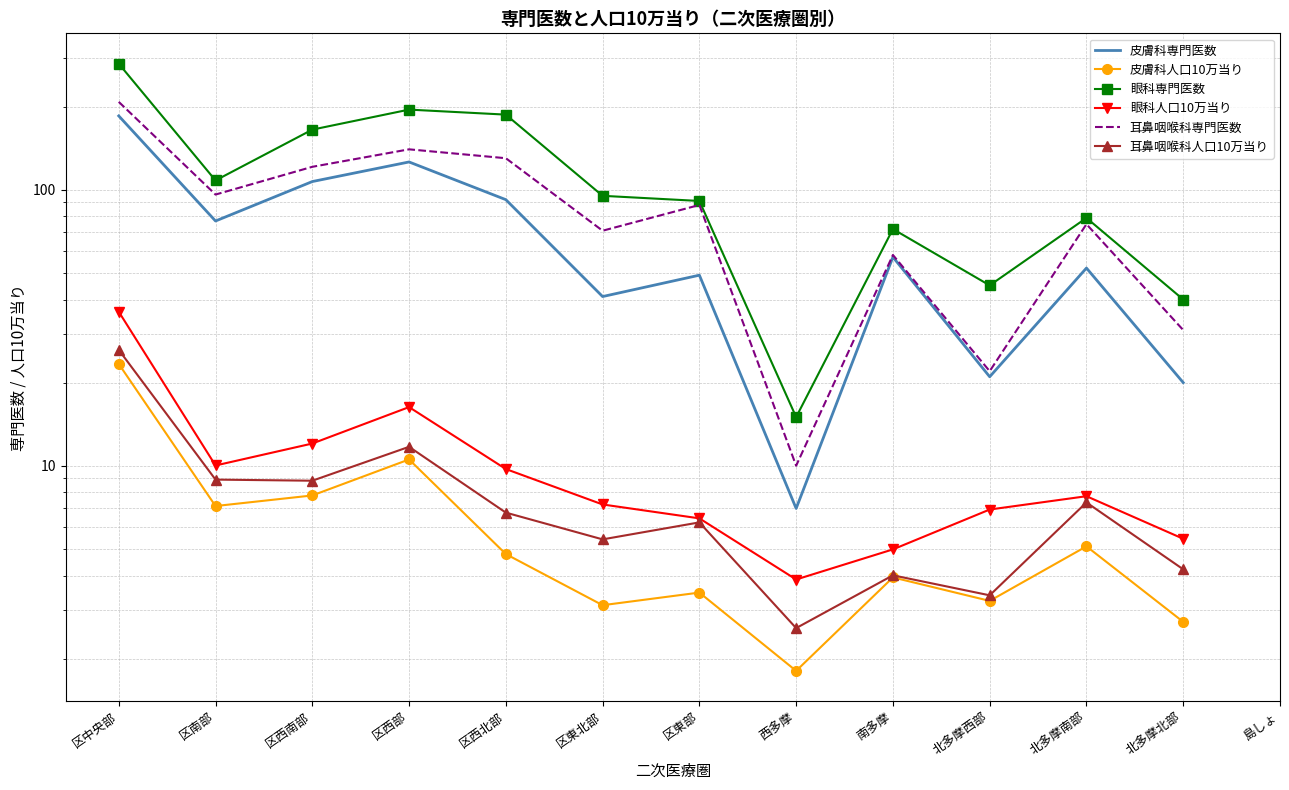

At which label does 耳鼻咽喉科専門医数 reach its minimum?

西多摩